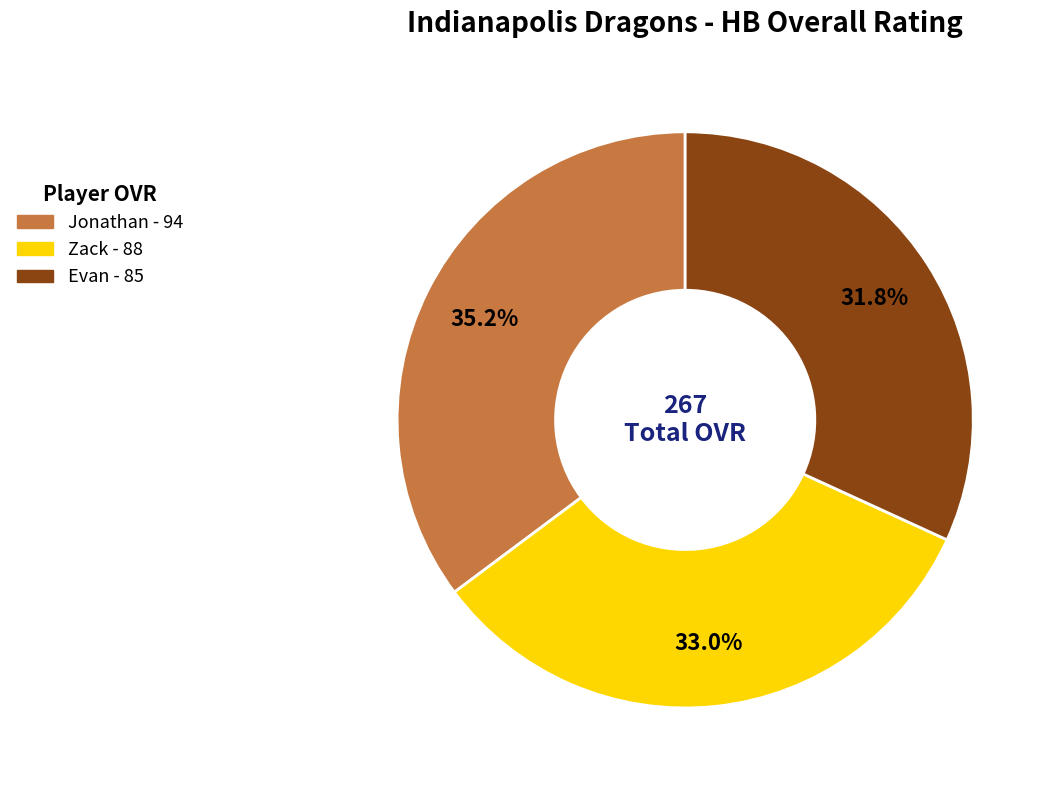

Count the number of slices in the pie.

3